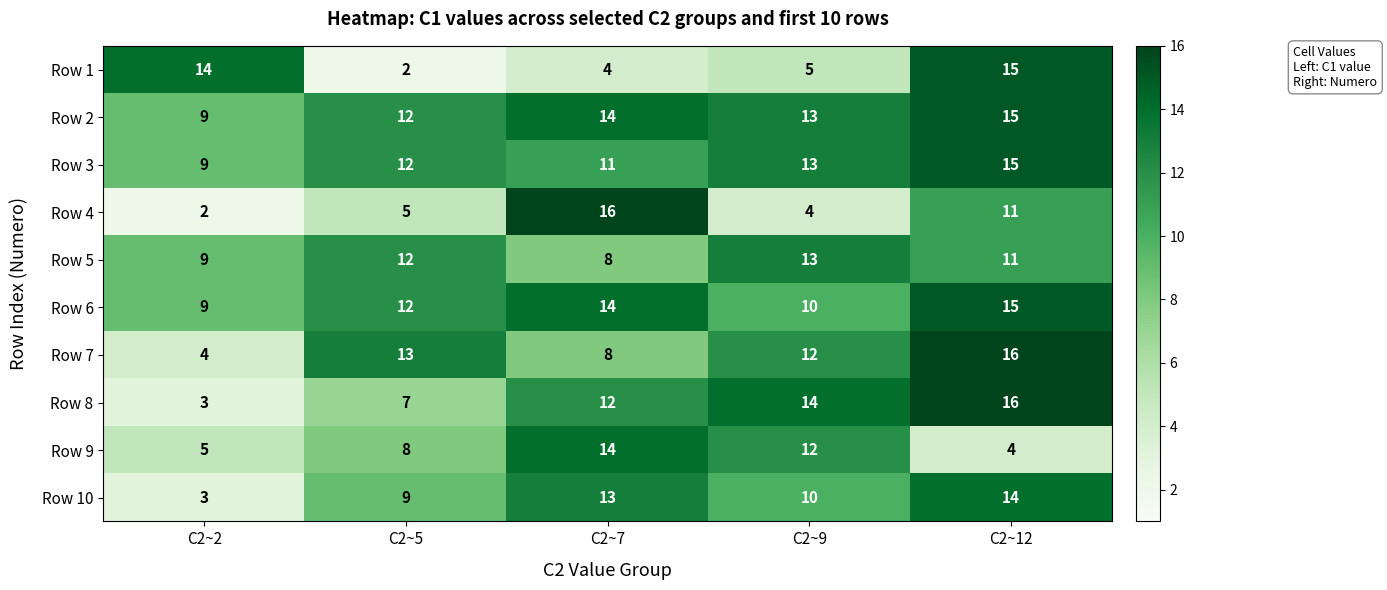

Which series has the largest range (max minus min)?

Row 4